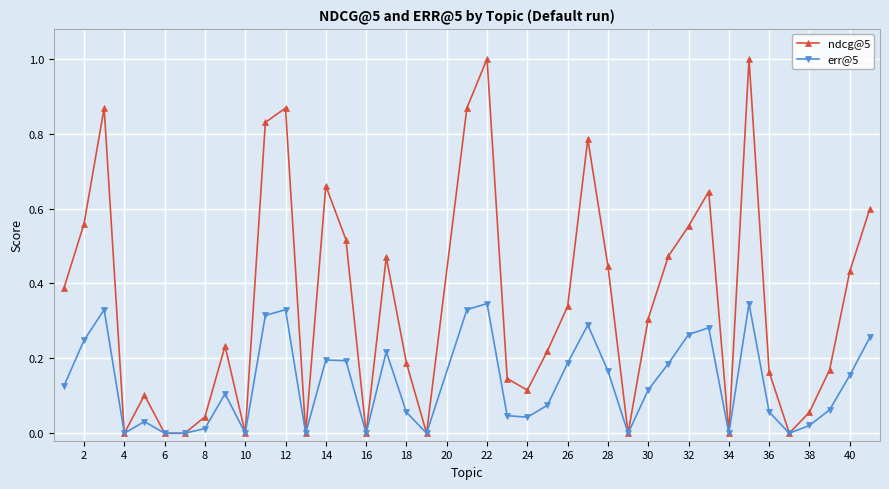

Which series has the largest total across all categories?

ndcg@5